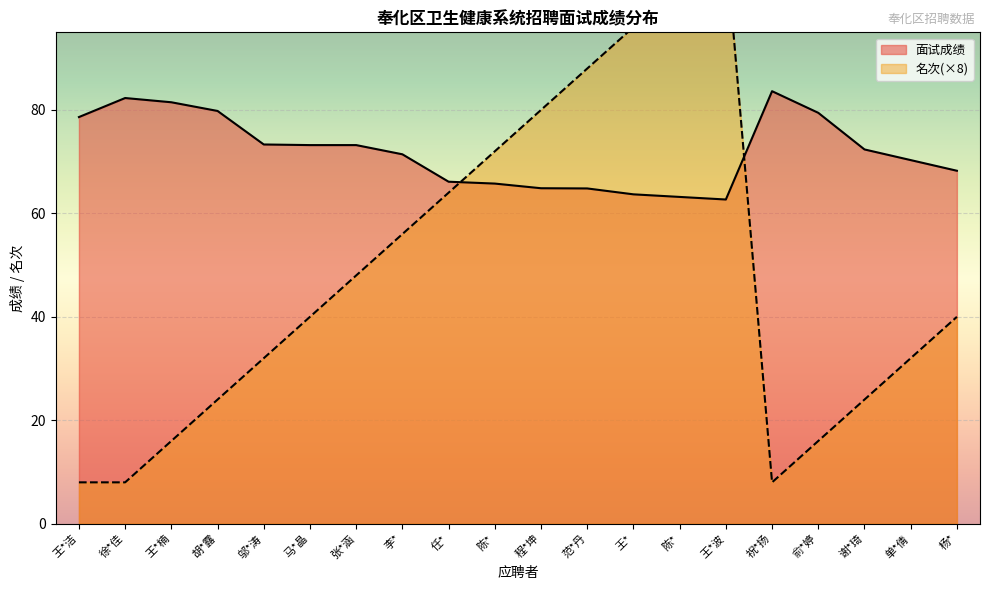

Reading left to right, list all the values displayed in this chart.

面试成绩: 78.6	82.3	81.5	79.8	73.3	73.2	73.2	71.4	66.1	65.8	64.9	64.8	63.7	63.2	62.7	83.6	79.4	72.4	70.3	68.2
名次: 8.0	8.0	16.0	24.0	32.0	40.0	48.0	56.0	64.0	72.0	80.0	88.0	96.0	104.0	112.0	8.0	16.0	24.0	32.0	40.0